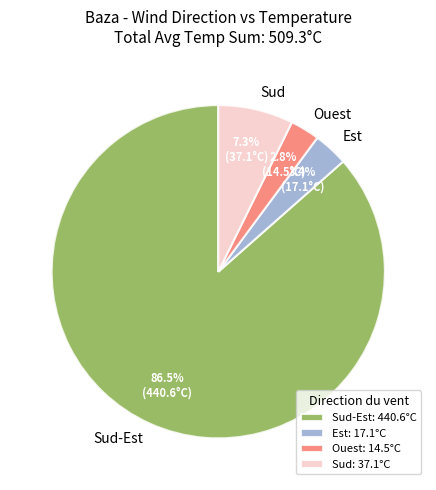

How many segments does this pie chart have?

4